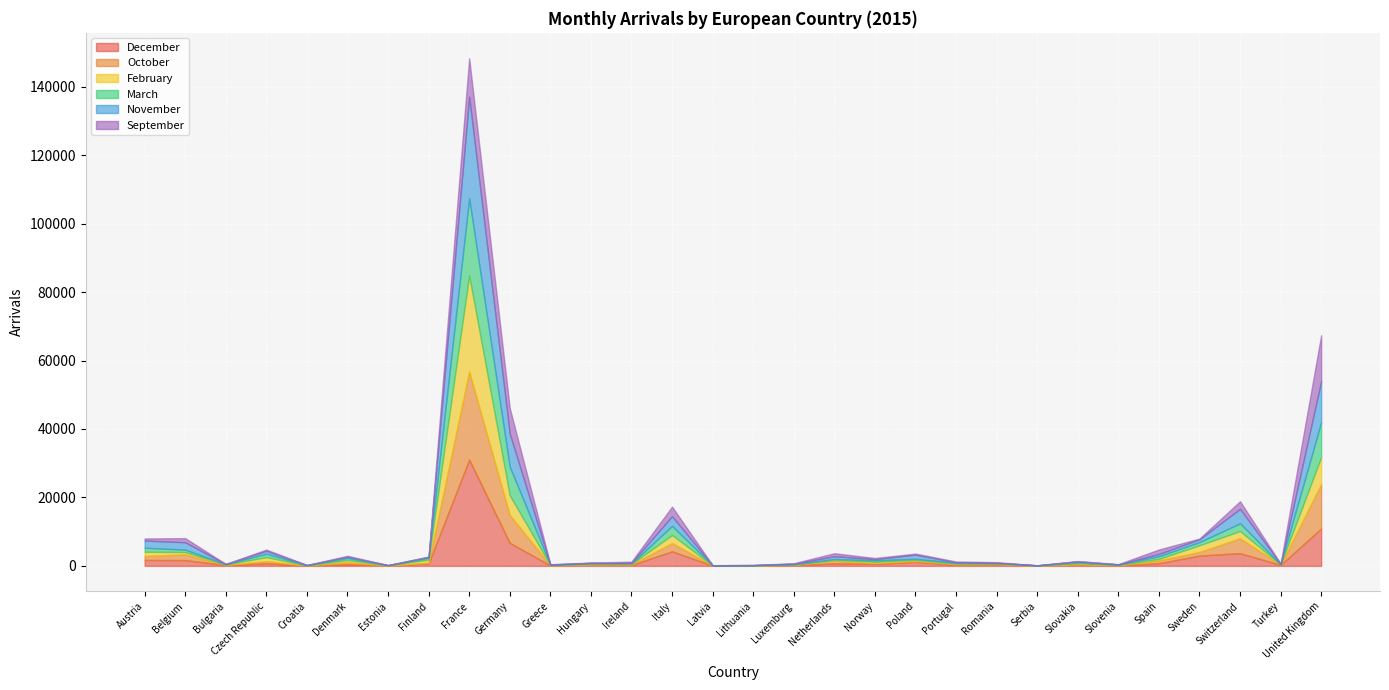

What is the sum of all March values?

53923